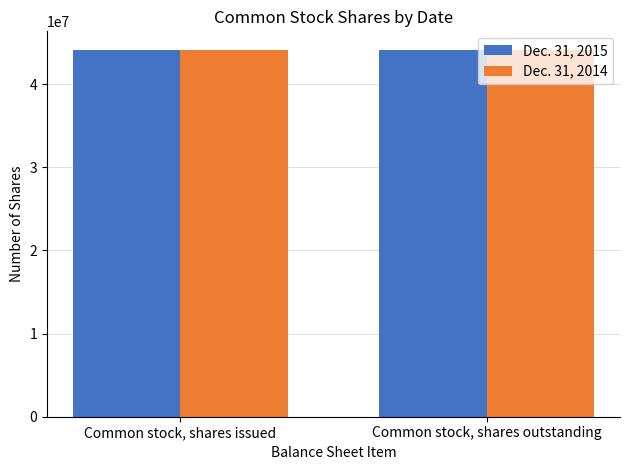

Reading left to right, list all the values displayed in this chart.

Dec. 31, 2015: 44156854	44156854
Dec. 31, 2014: 44154572	44154572